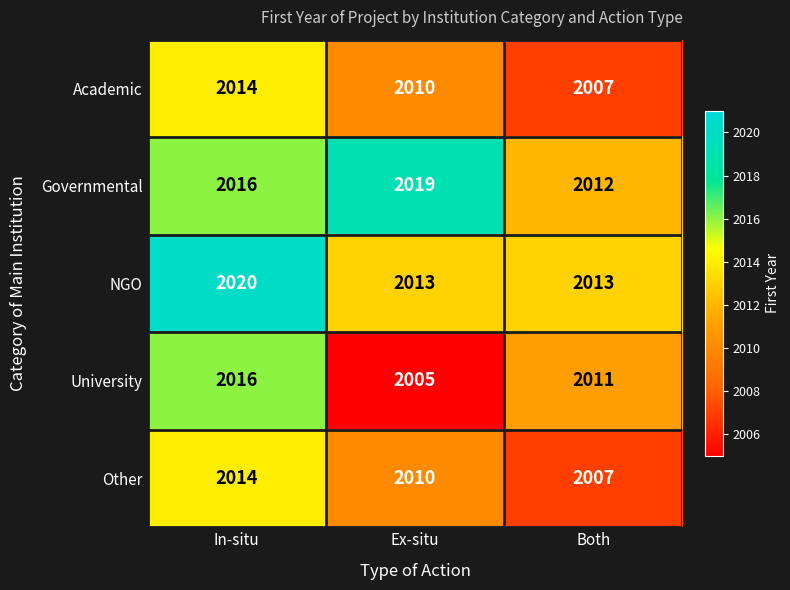

Is it true that NGO equals 2013 at Both?

True